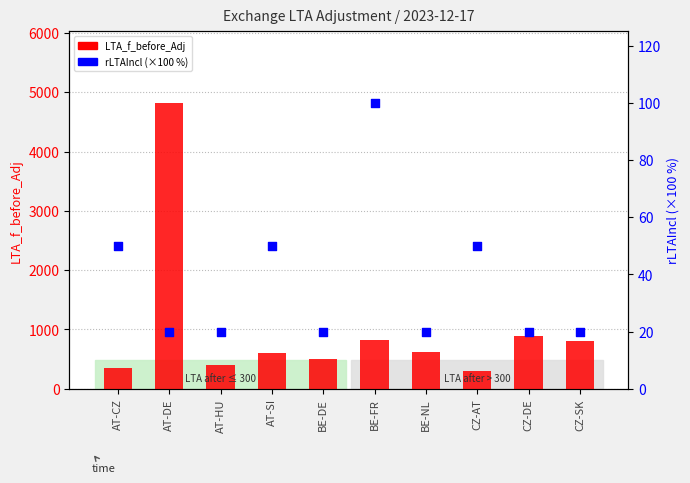

Is the value of LTA_f_before_Adj at BE-FR greater than the value of rLTAIncl (×100%) at CZ-AT?

Yes